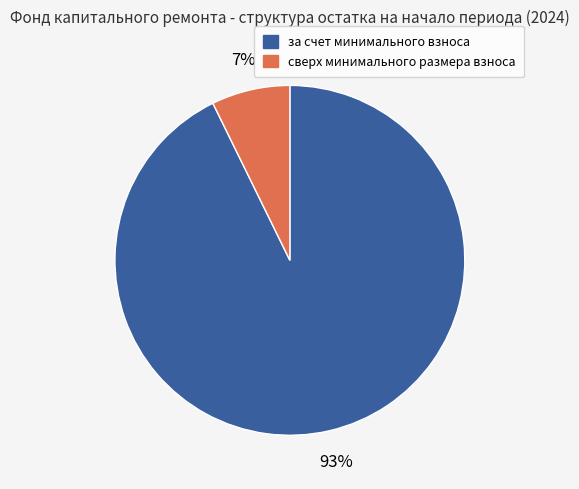

Between сверх минимального размера взноса and за счет минимального взноса, which is larger?

за счет минимального взноса